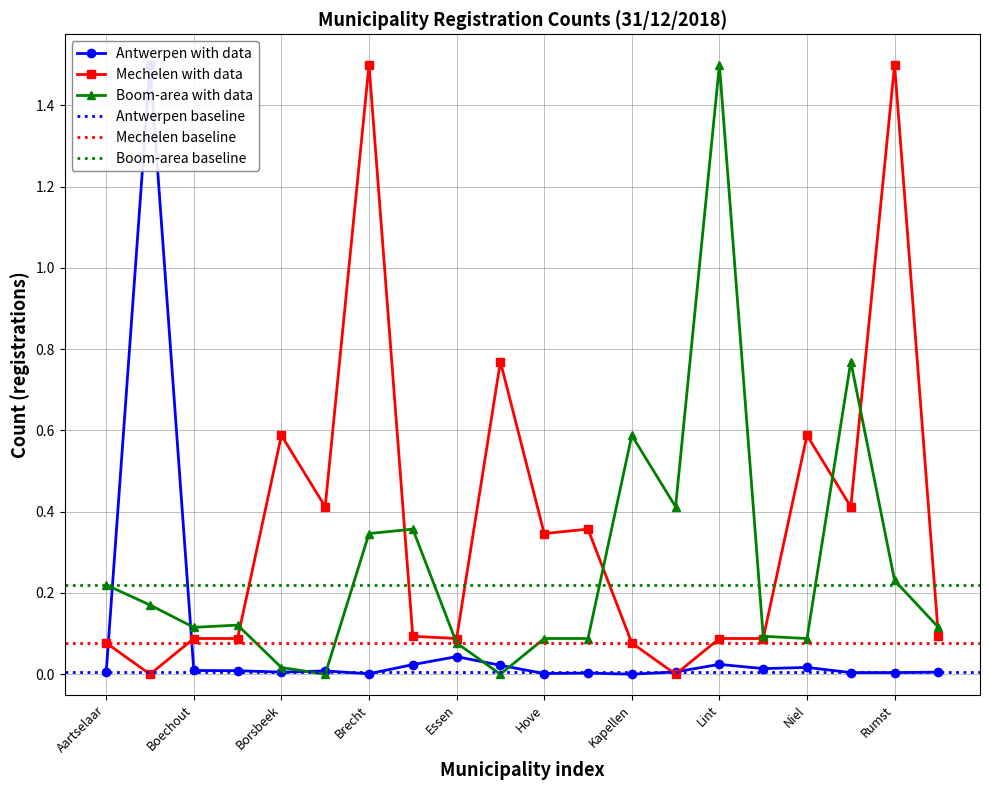

What is the difference between the maximum and minimum values in the Antwerpen series?

1.5